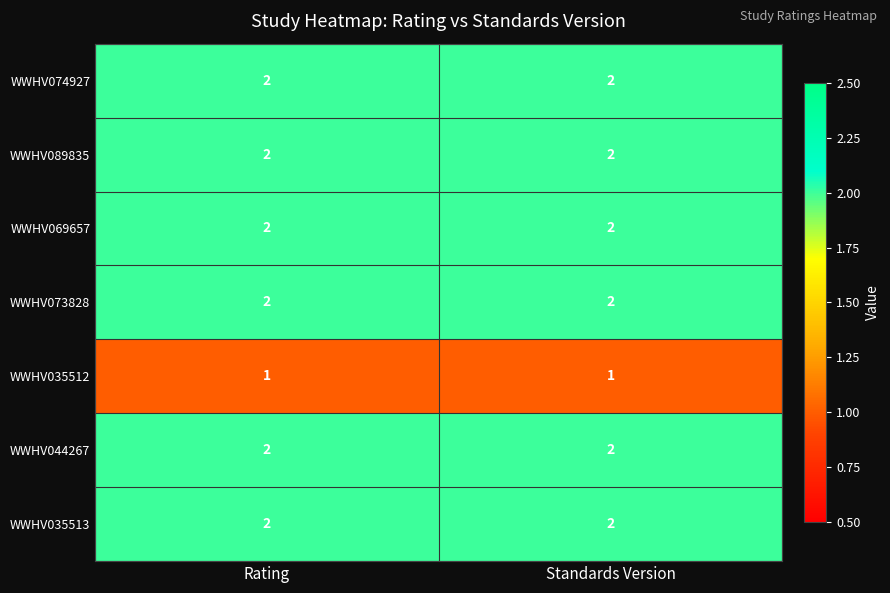

What is the total value across all series at Standards Version?

13